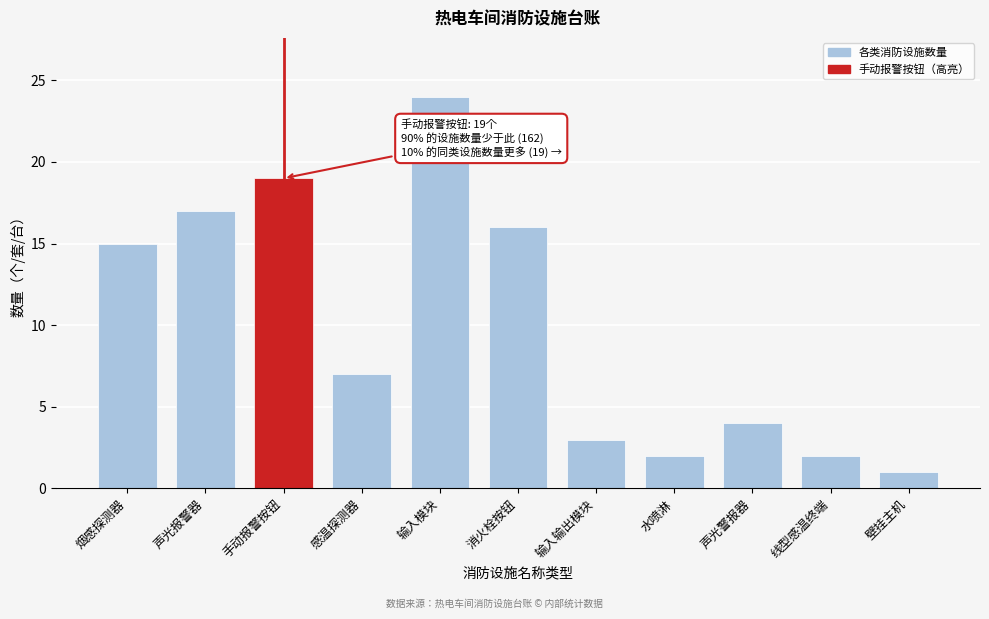

Reading right to left, list all the values displayed in this chart.

1	2	4	2	3	16	24	7	19	17	15